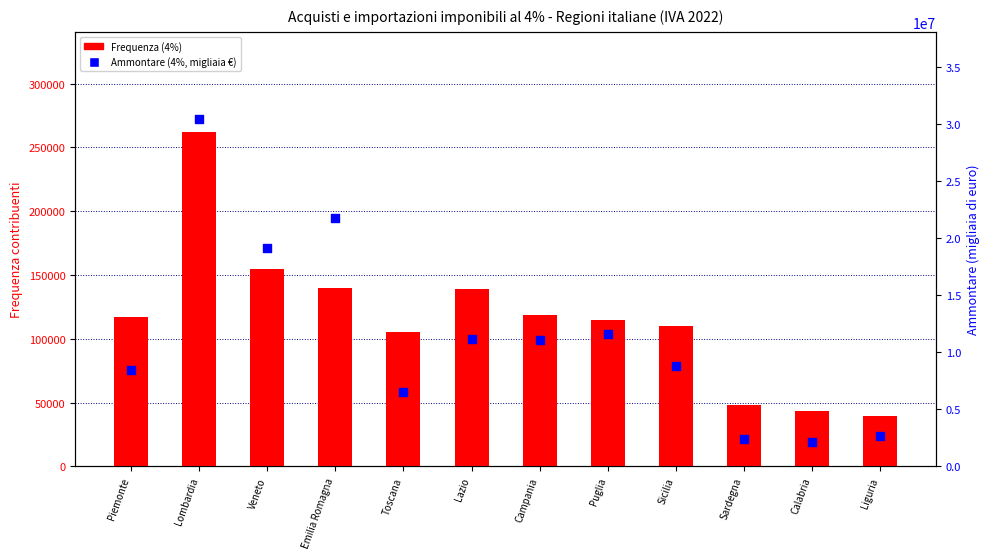

At how many categories does at least one series exceed 7248872?

8